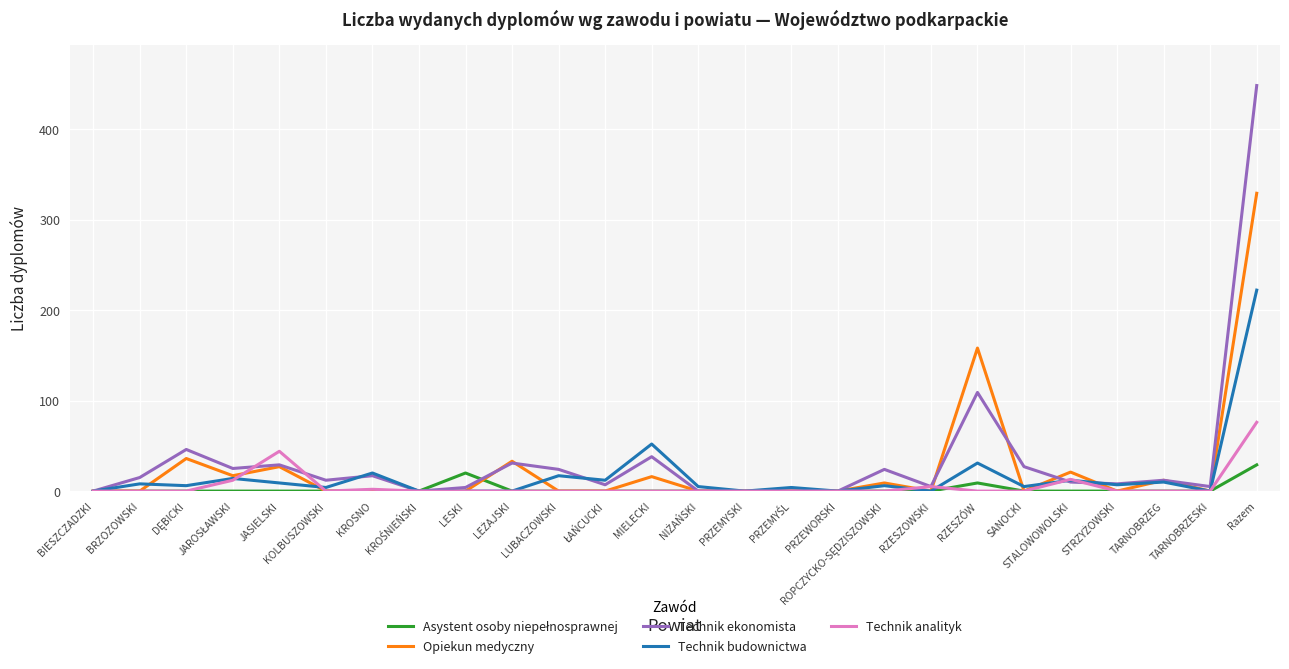

What is the maximum value shown in the chart?

448